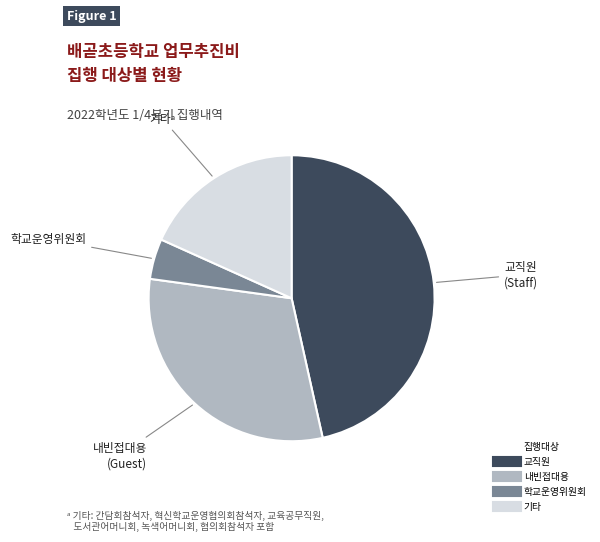

Does any single category account for the majority?

No